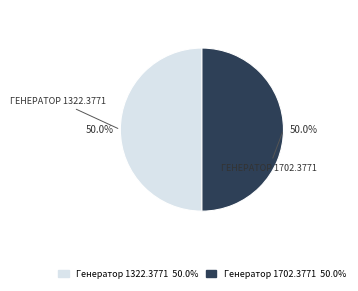

What portion of the pie excludes Генератор 1322.3771?

50.0%